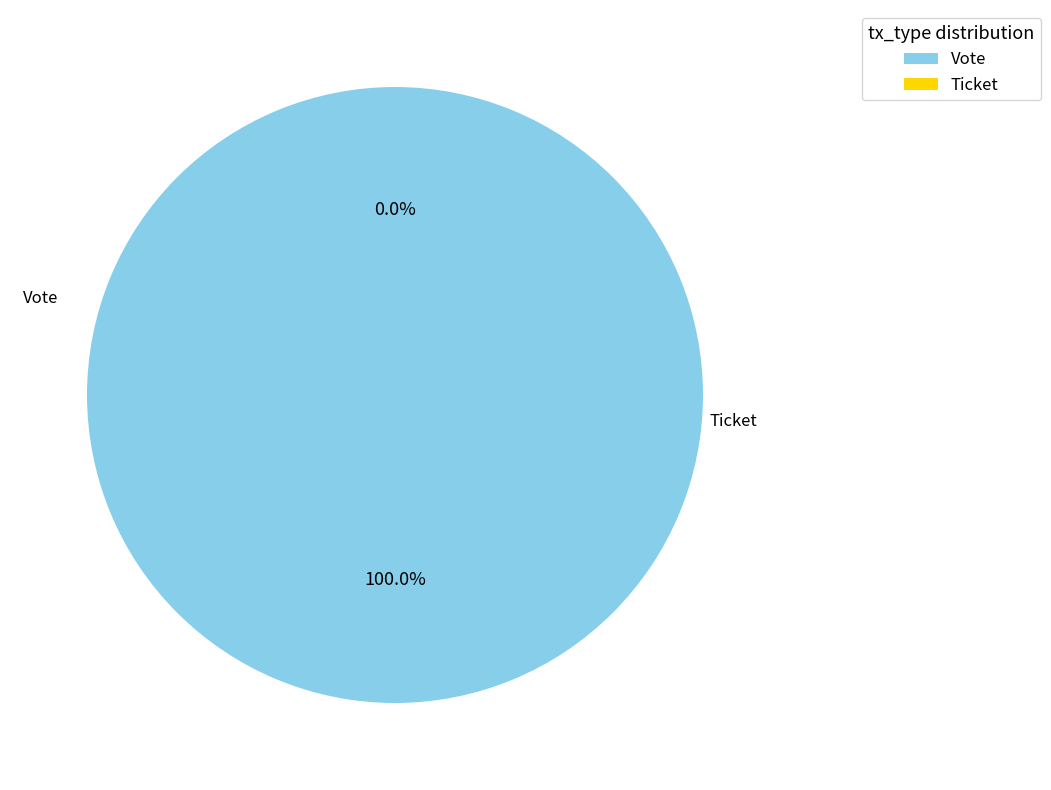

Which category accounts for the majority?

Vote